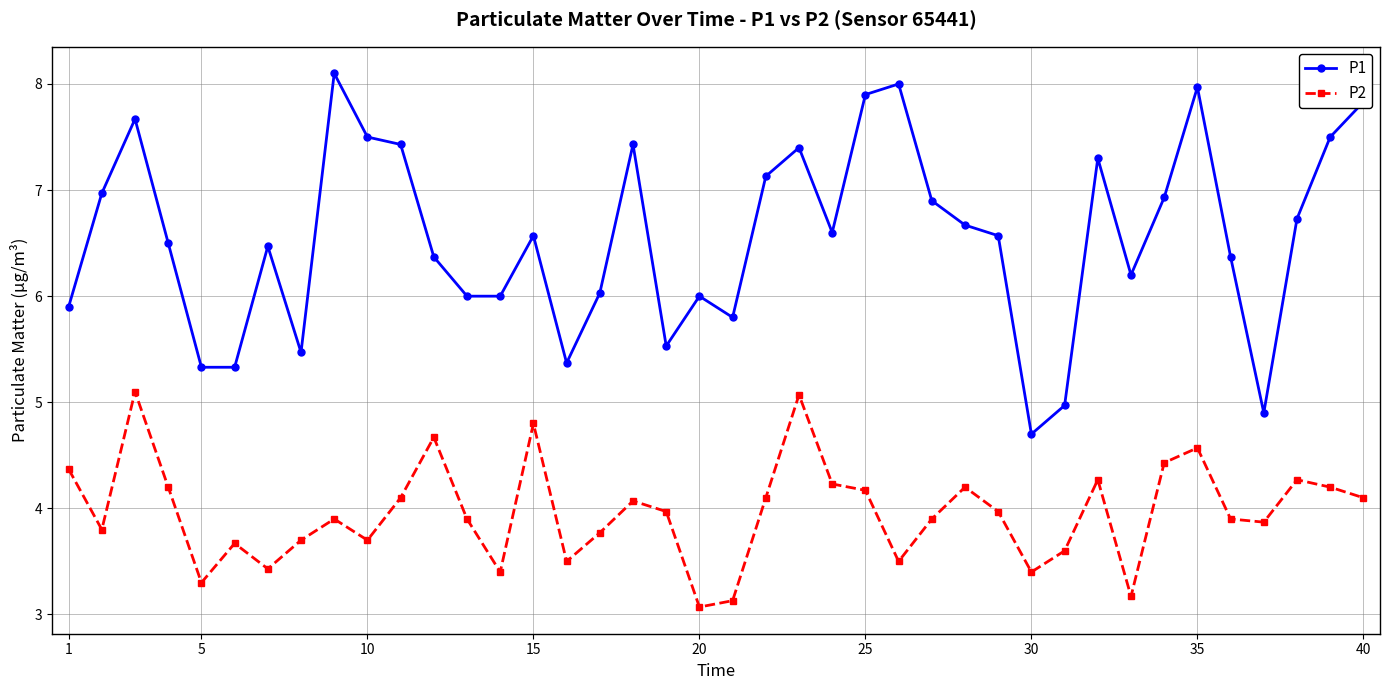

True or false: P1 and P2 intersect in this chart.

False